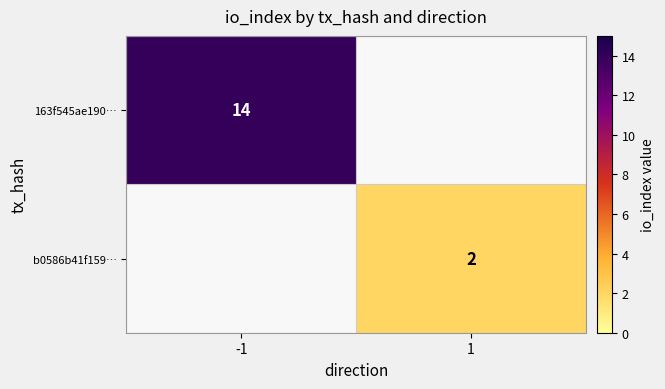

Between 1 and -1, which is larger?

-1